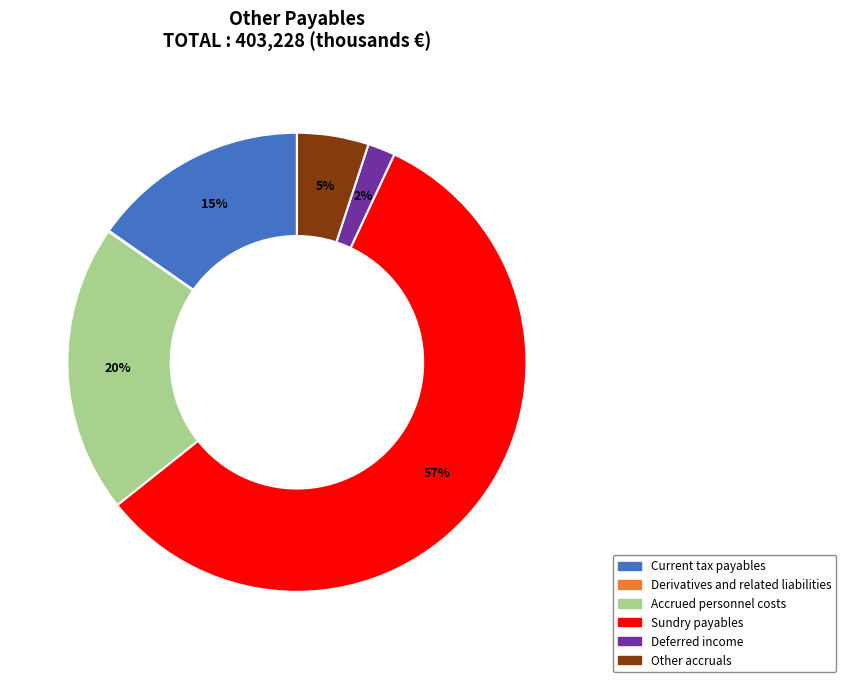

What percentage is the Deferred income slice, to the nearest percent?

2%